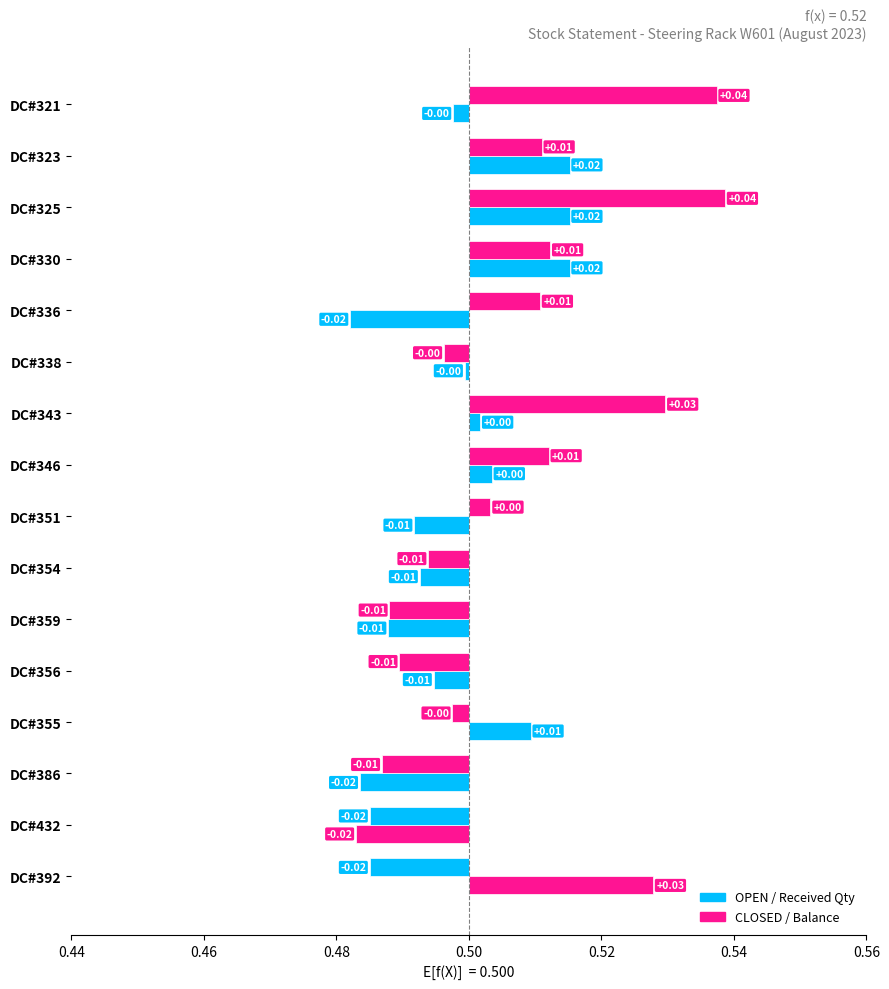

Rank the series at DC#359 from highest to lowest value.

Balance, Received Qty